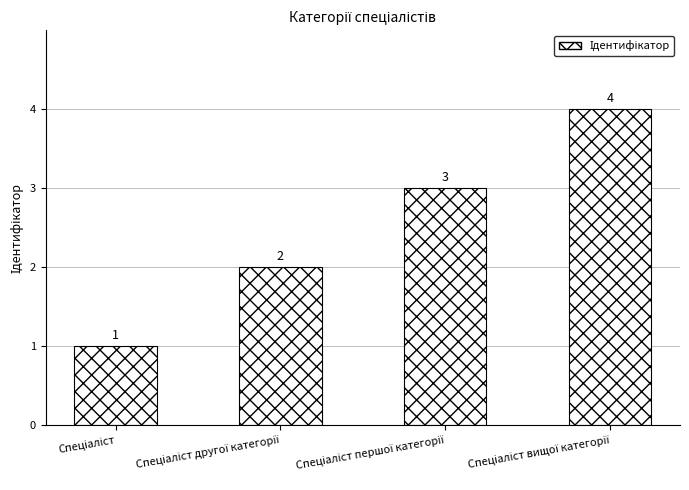

How many values are below 3?

2